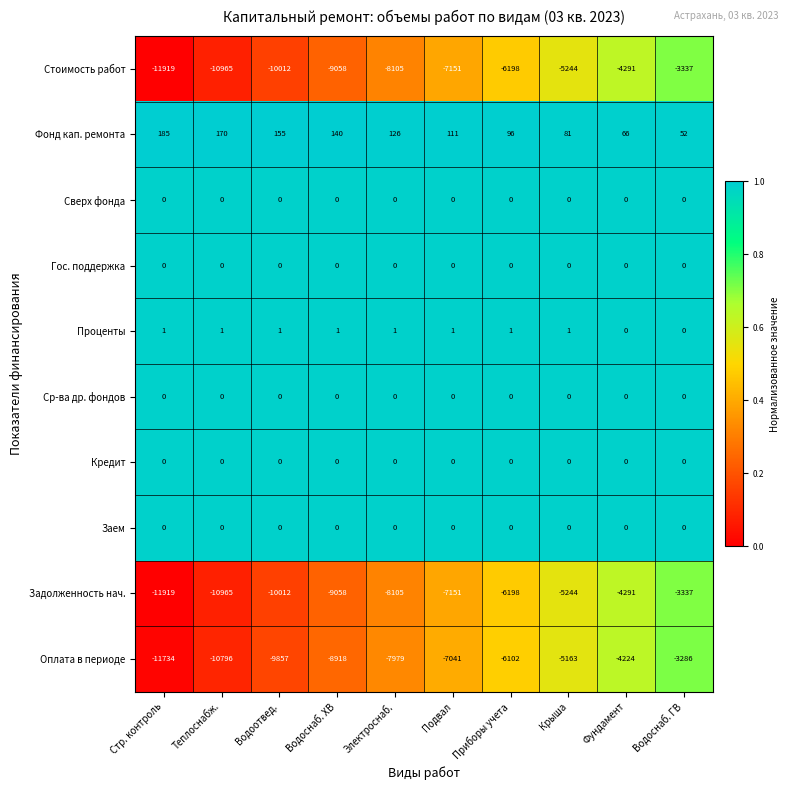

True or false: Стоимость работ has a value of -9058 at Водоснаб. ХВ.

True